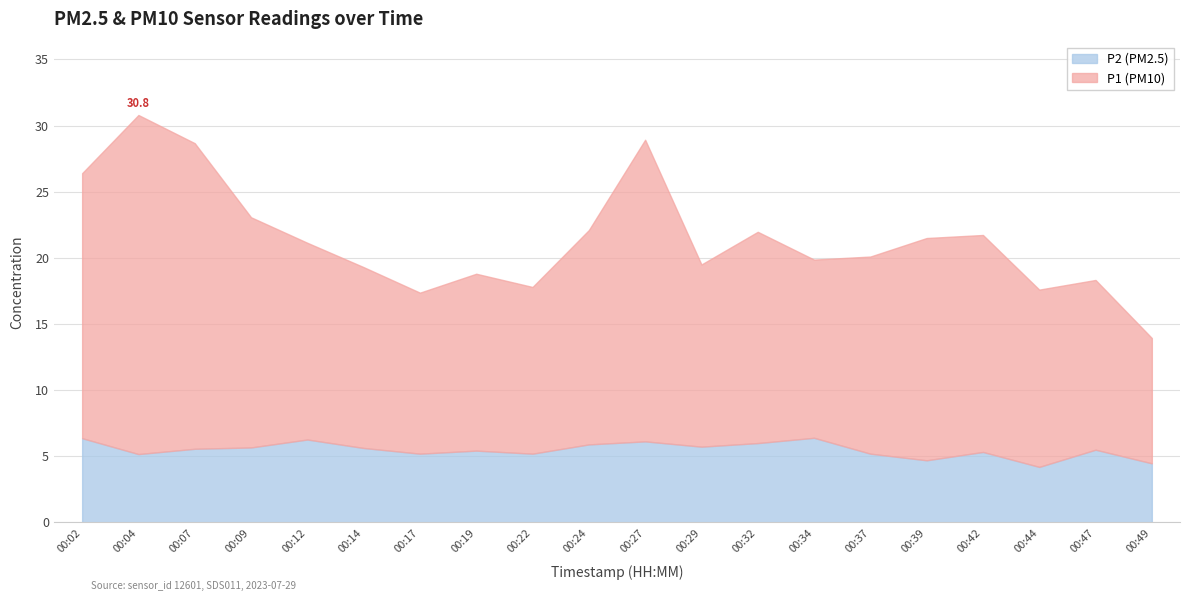

At how many categories does at least one series exceed 19?

4